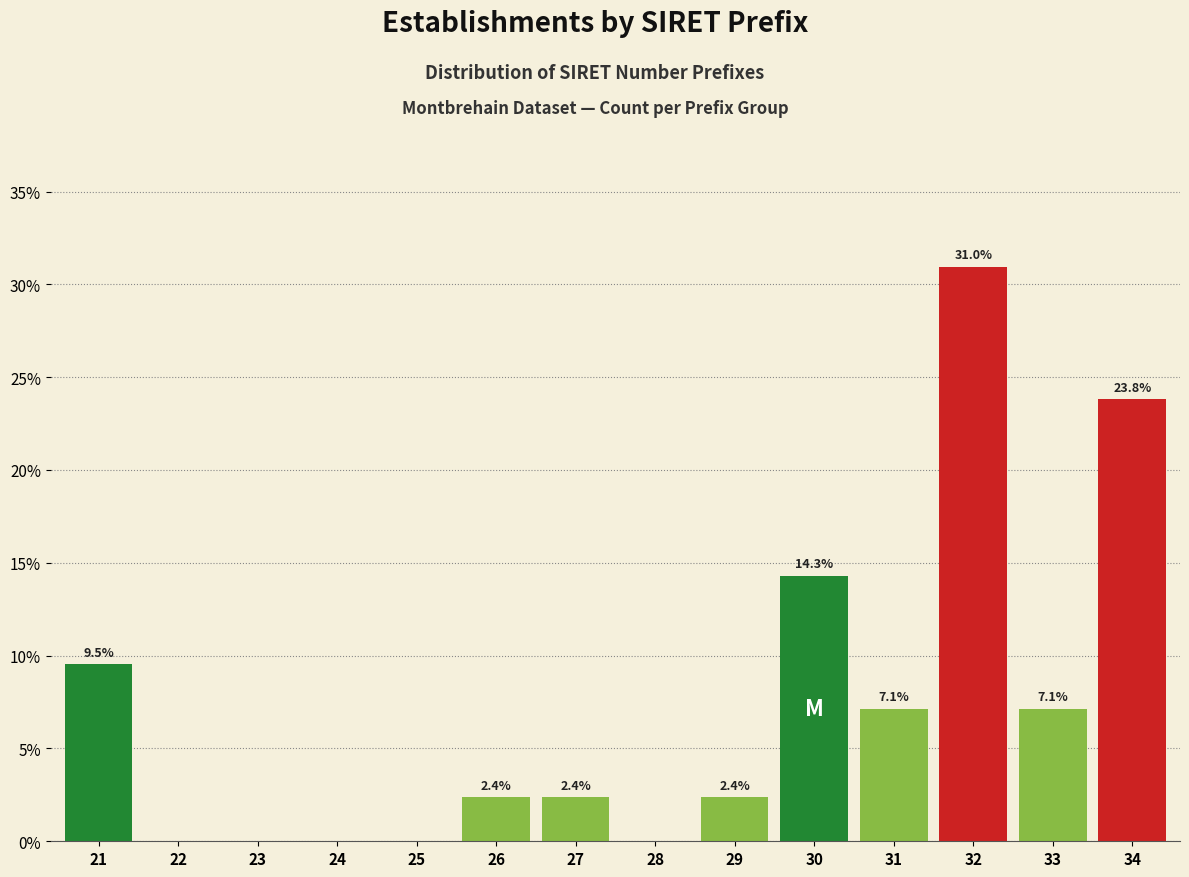

Reading left to right, transcribe all the data shown in this chart.

21=9.5	22=0.0	23=0.0	24=0.0	25=0.0	26=2.4	27=2.4	28=0.0	29=2.4	30=14.3	31=7.1	32=31.0	33=7.1	34=23.8